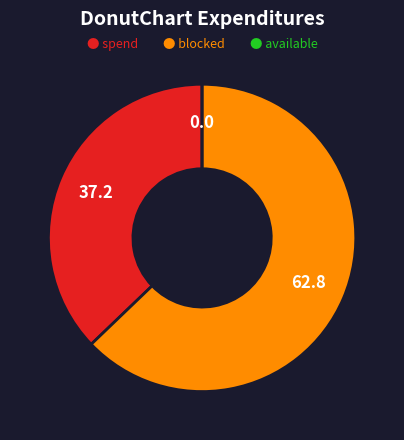

Is there any slice that represents more than half of the pie?

Yes